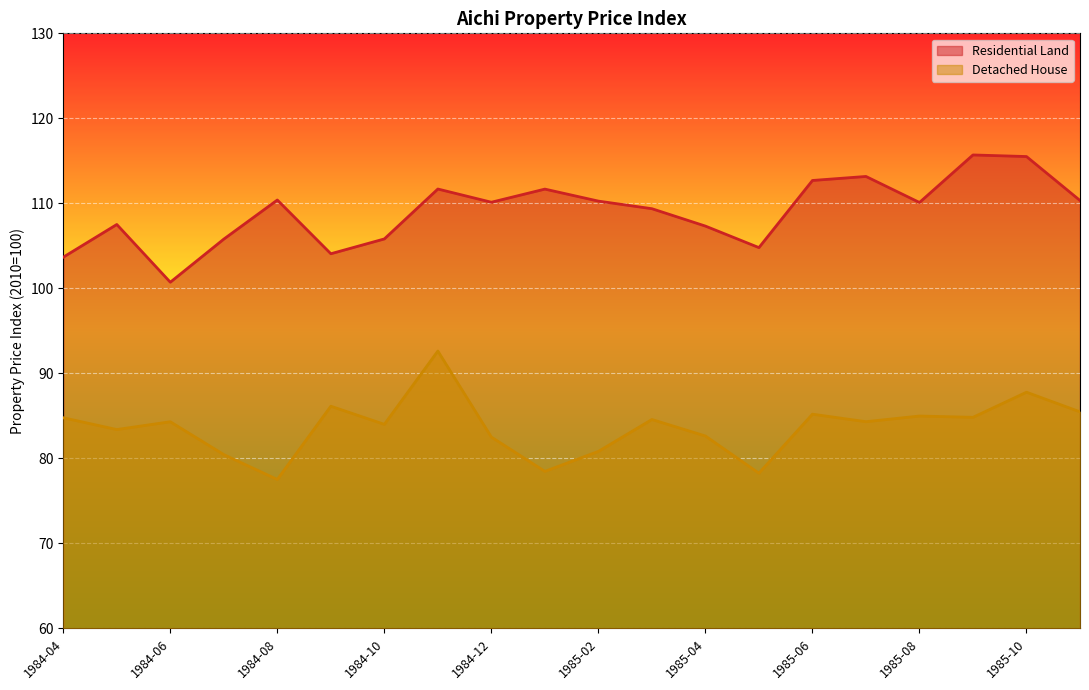

Reading right to left, transcribe all the data shown in this chart.

Residential Land: 110.3	115.5	115.7	110.1	113.2	112.7	104.8	107.3	109.4	110.3	111.7	110.1	111.7	105.8	104.1	110.4	105.8	100.7	107.5	103.7
Detached House: 85.5	87.8	84.8	85.0	84.3	85.2	78.3	82.6	84.6	80.8	78.5	82.5	92.6	84.0	86.1	77.5	80.4	84.3	83.4	84.8